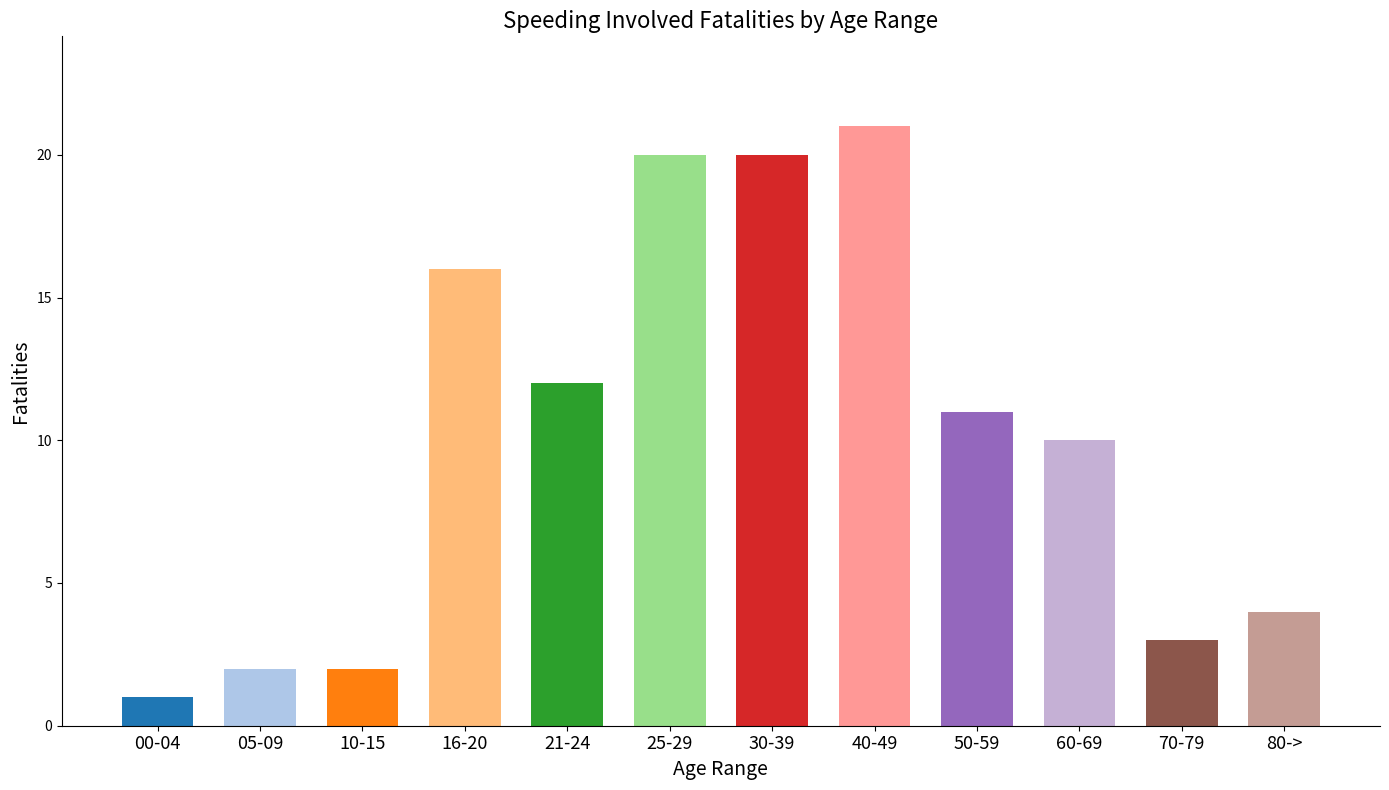

What is the minimum value shown in the chart?

1